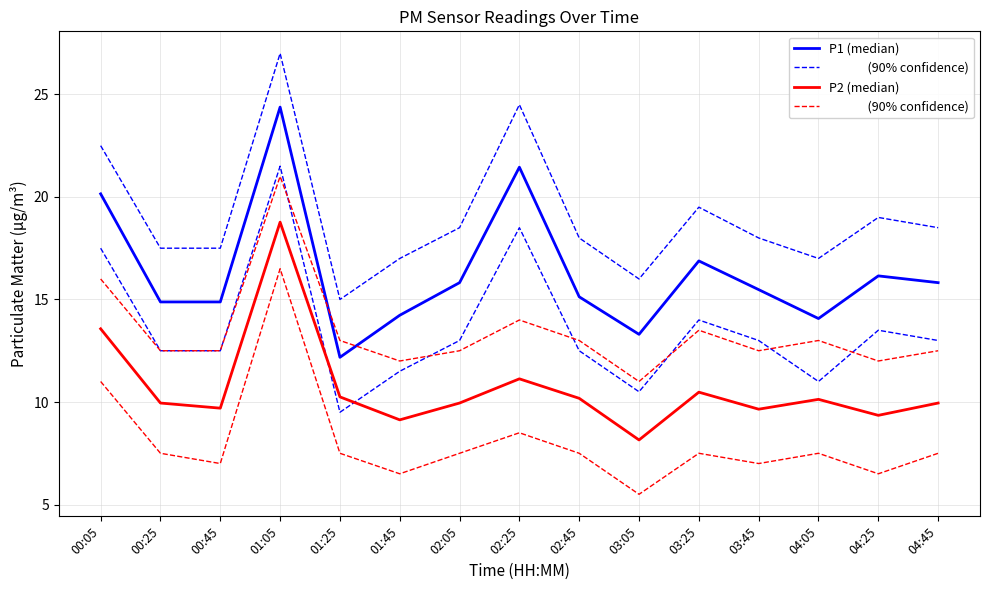

Which series has the widest spread of values?

P1 (median)